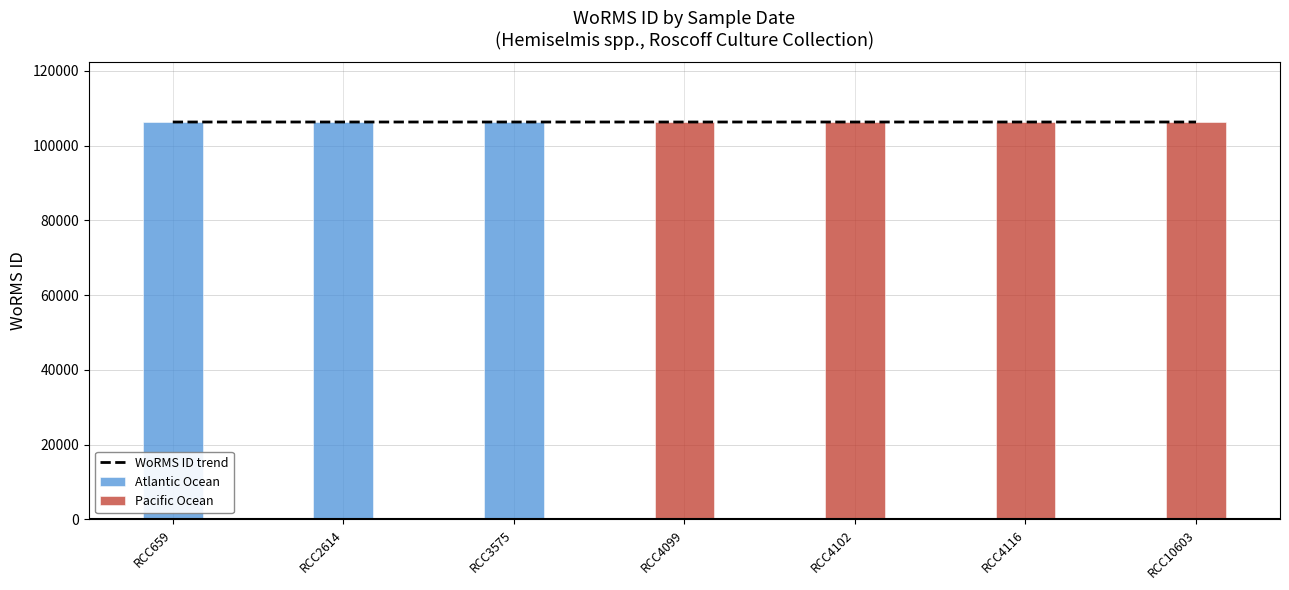

Which series has the largest total across all categories?

Pacific Ocean